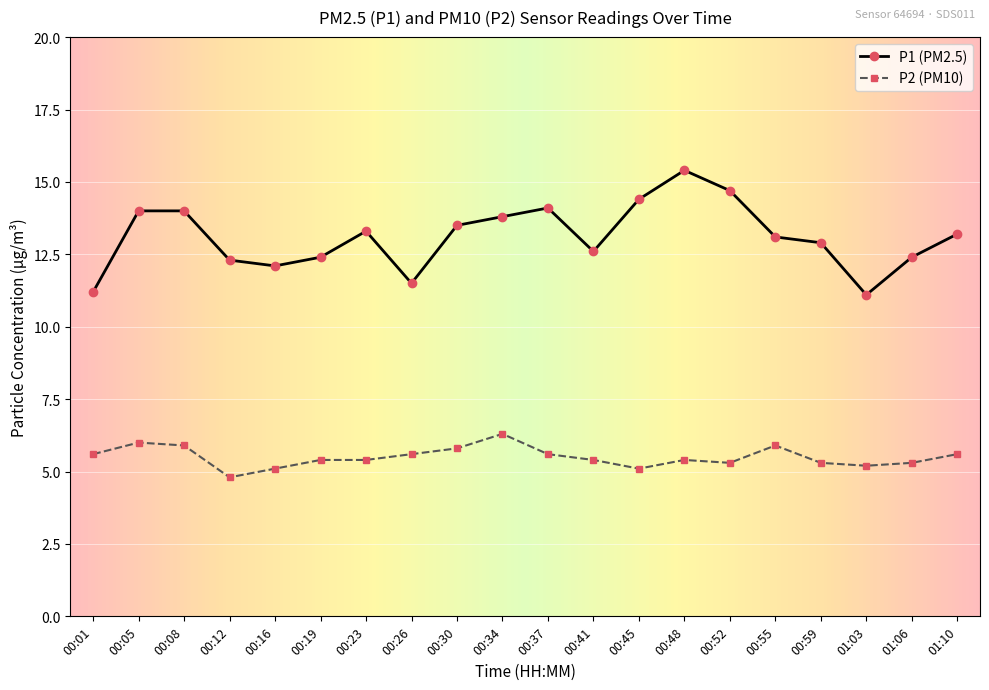

Rank the series by their maximum value, from lowest to highest.

P2 (PM10), P1 (PM2.5)